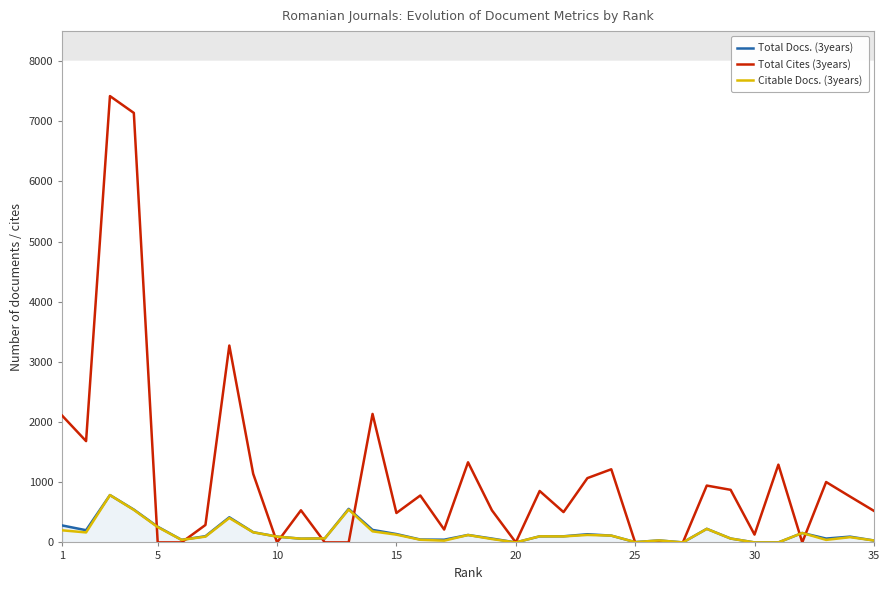

The value of Total Cites (3years) at 28 is 424. True or false?

False